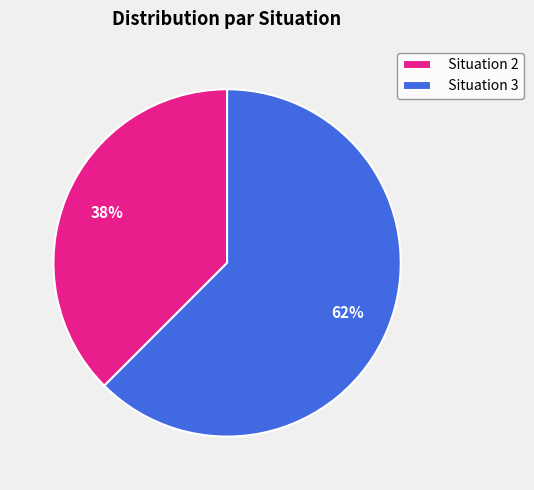

Which has a higher value, Situation 2 or Situation 3?

Situation 3